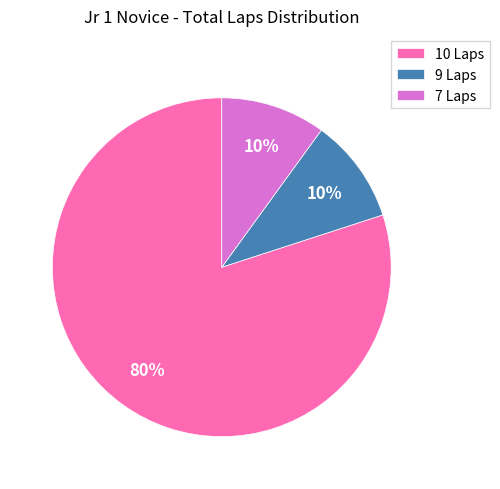

Count the number of slices in the pie.

3